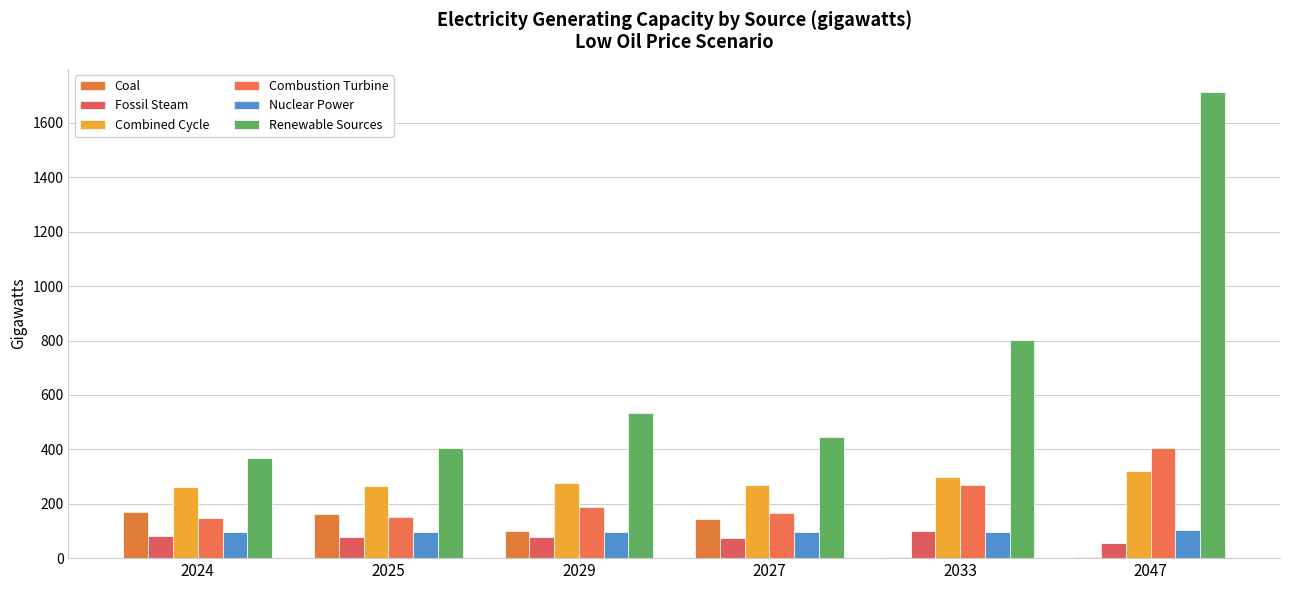

Where does the Combined Cycle series first go above 277?

2029